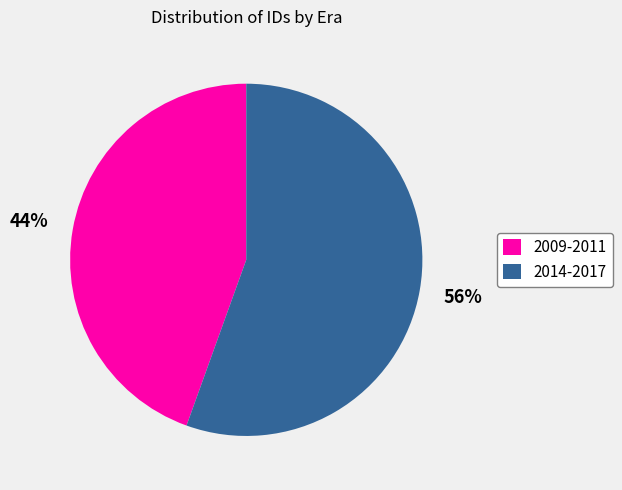

Count the number of slices in the pie.

2